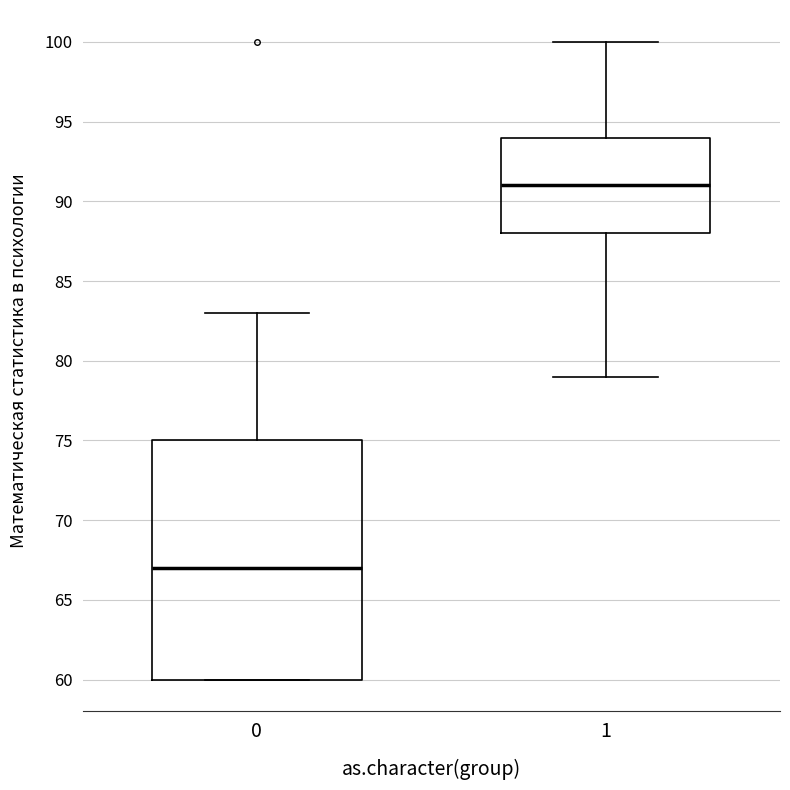

Reading left to right, read every box against the y-axis: the position of its median line, the range the box covers, and the ends of its whiskers. The values are not printed on the chart, so give them approximately, as read against the axis.

0: median 67, box 60 to 75, whiskers 60 to 83
1: median 91, box 88 to 94, whiskers 79 to 100